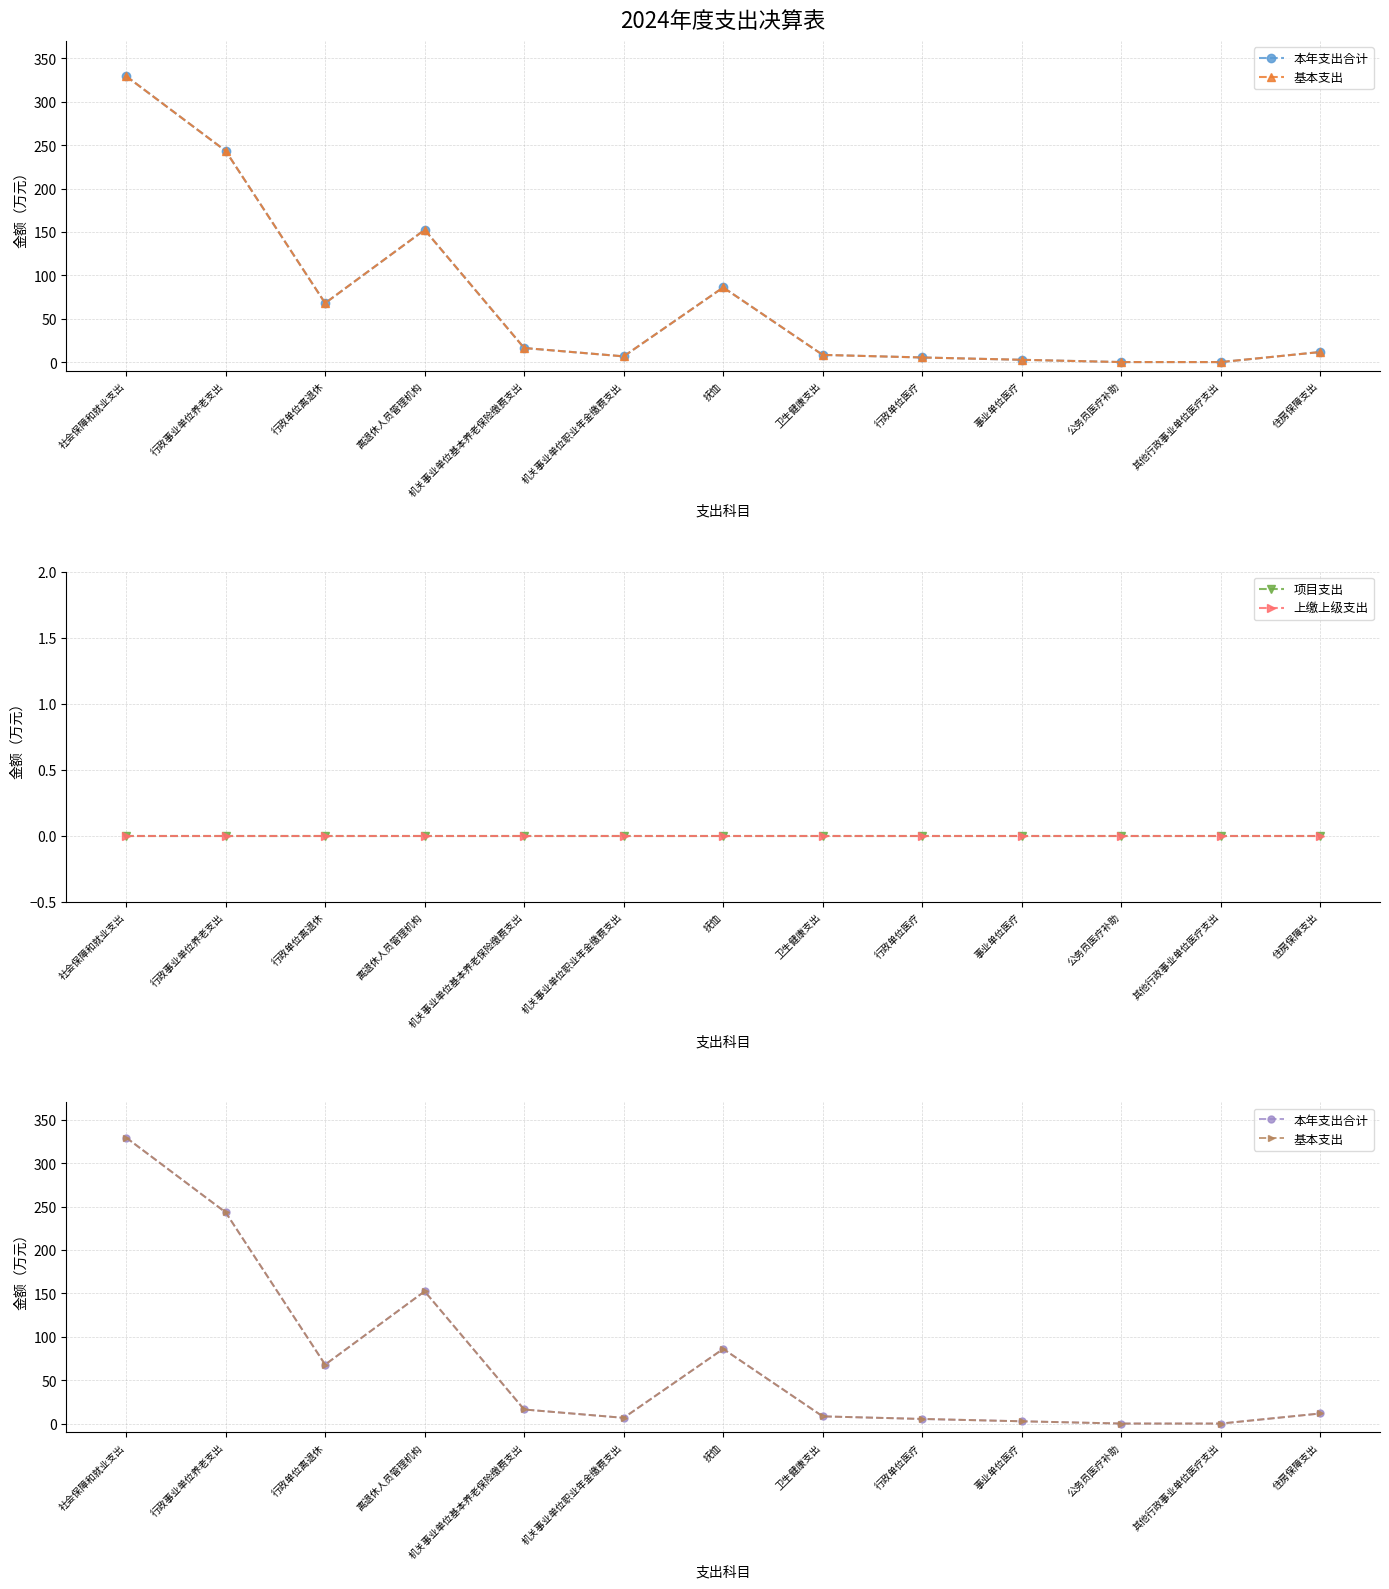

Does the chart have visible grid lines?

Yes